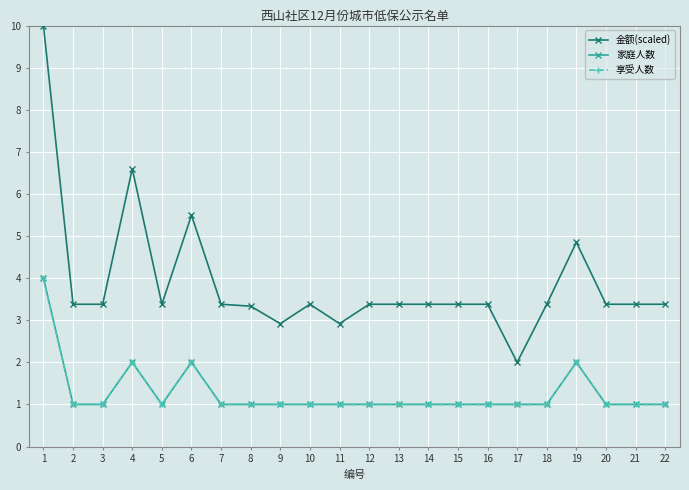

Is the value of 金额(scaled) at 22 greater than the value of 享受人数 at 7?

Yes